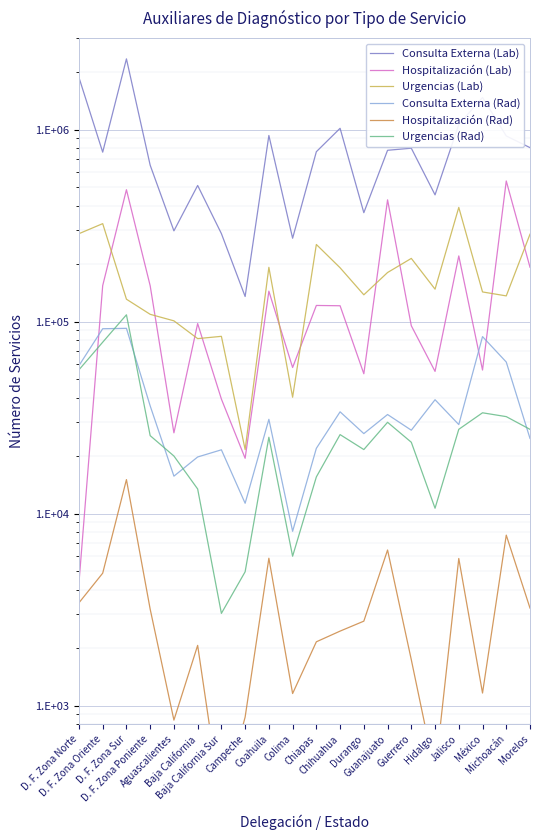

What is the difference between the maximum and second lowest values in the Urgencias (Lab) series?

352793